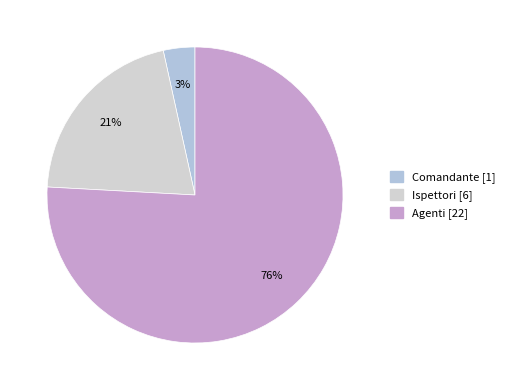

Which category has the biggest portion of the pie?

Agenti